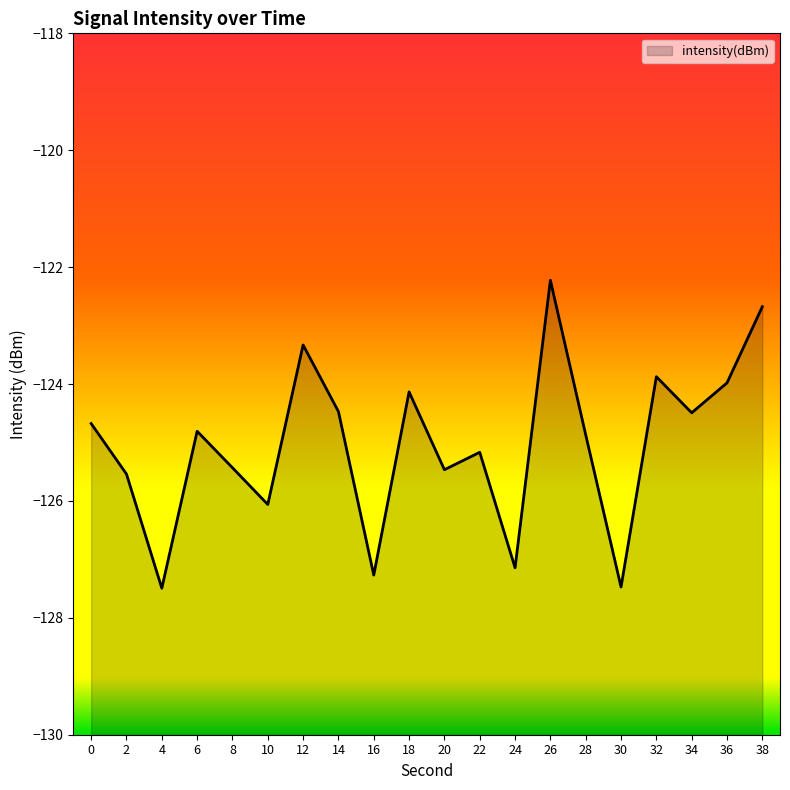

Reading left to right, transcribe all the data shown in this chart.

0=-124.7	2=-125.5	4=-127.5	6=-124.8	8=-125.4	10=-126.1	12=-123.3	14=-124.5	16=-127.3	18=-124.1	20=-125.5	22=-125.2	24=-127.1	26=-122.2	28=-124.9	30=-127.5	32=-123.9	34=-124.5	36=-124.0	38=-122.7